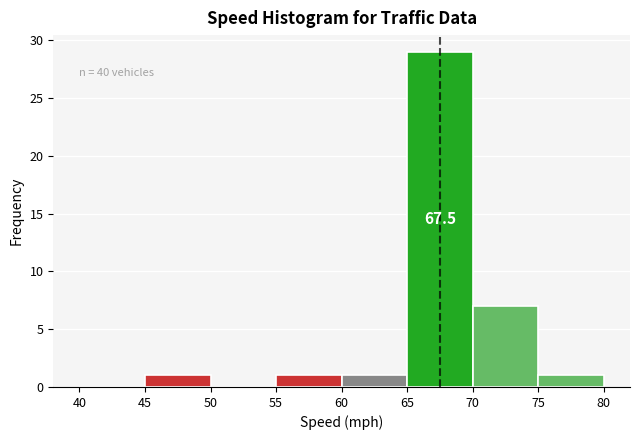

Over which range of the x-axis is the bar tallest?

65 to 70